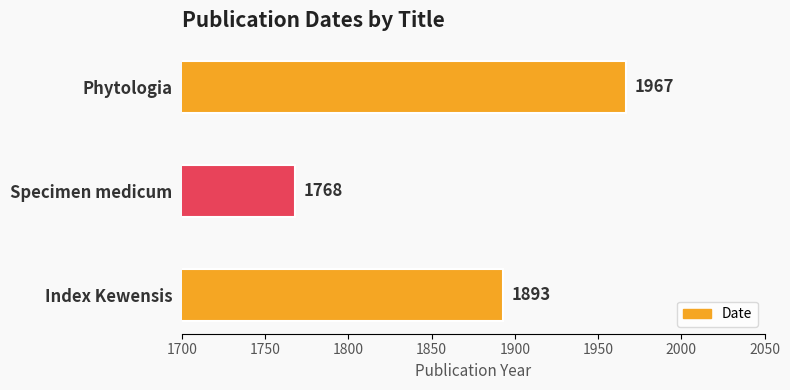

At which category does the chart reach its minimum across all series?

Specimen medicum